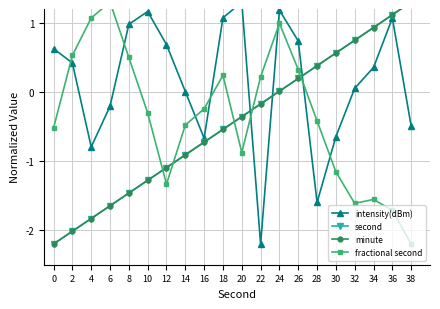

How many values in the fractional second series exceed 0?

8